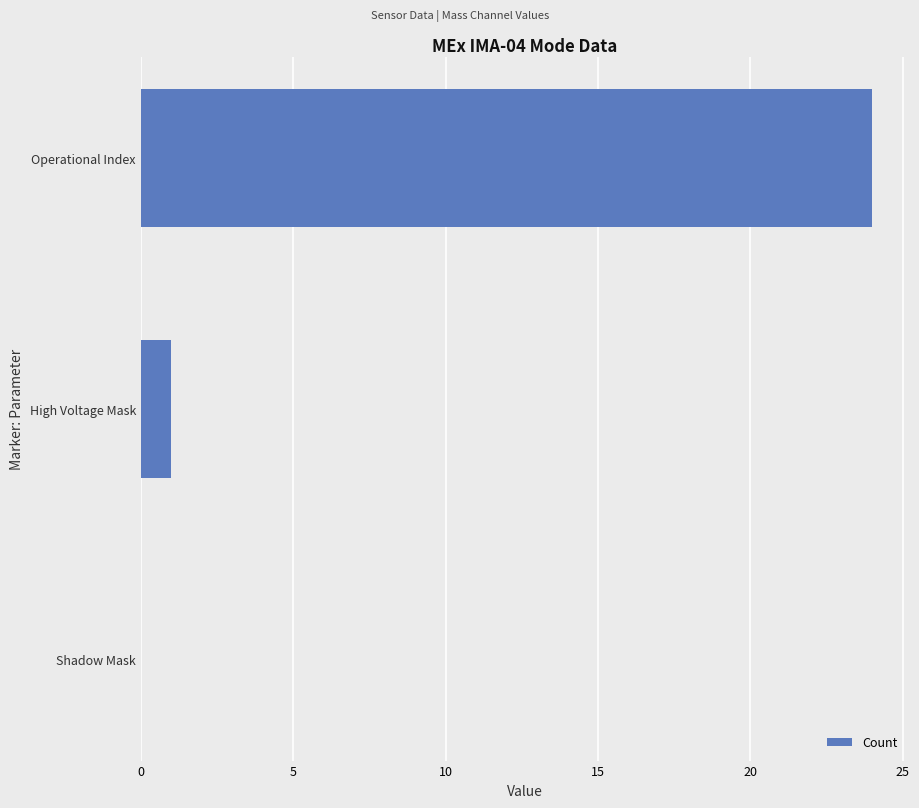

At which label is the value closest to 12?

High Voltage Mask